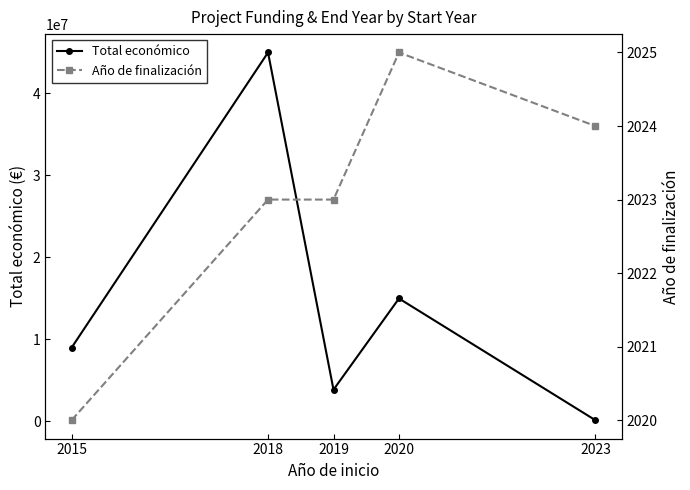

At which category is the sum across all series the highest?

2018